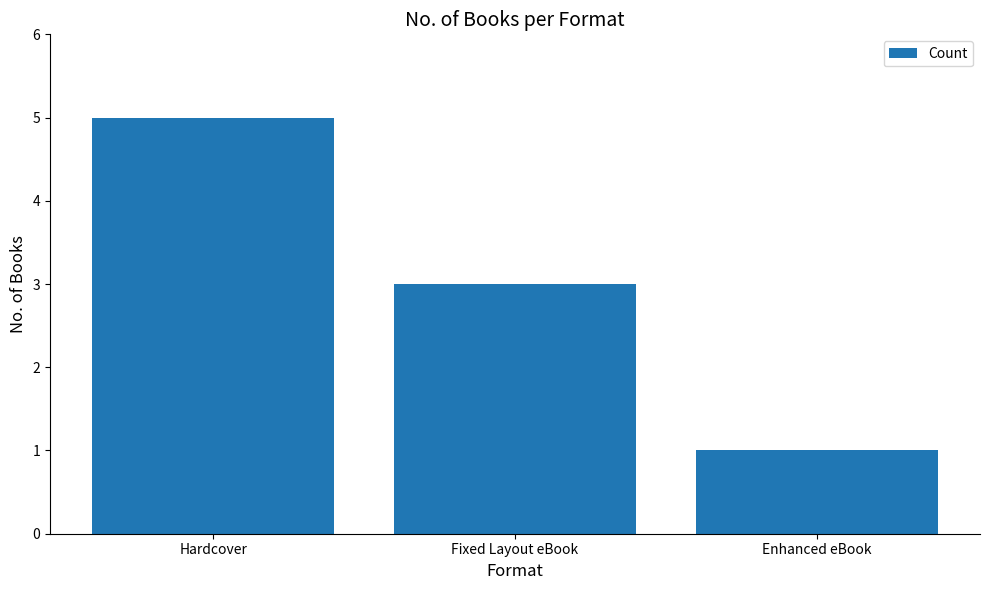

What is the value of the 1st bar from the left?

5